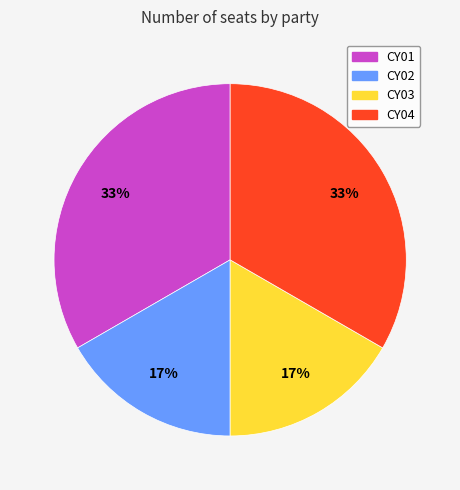

To the nearest percent, what is the combined percentage of CY03 and CY01?

50%